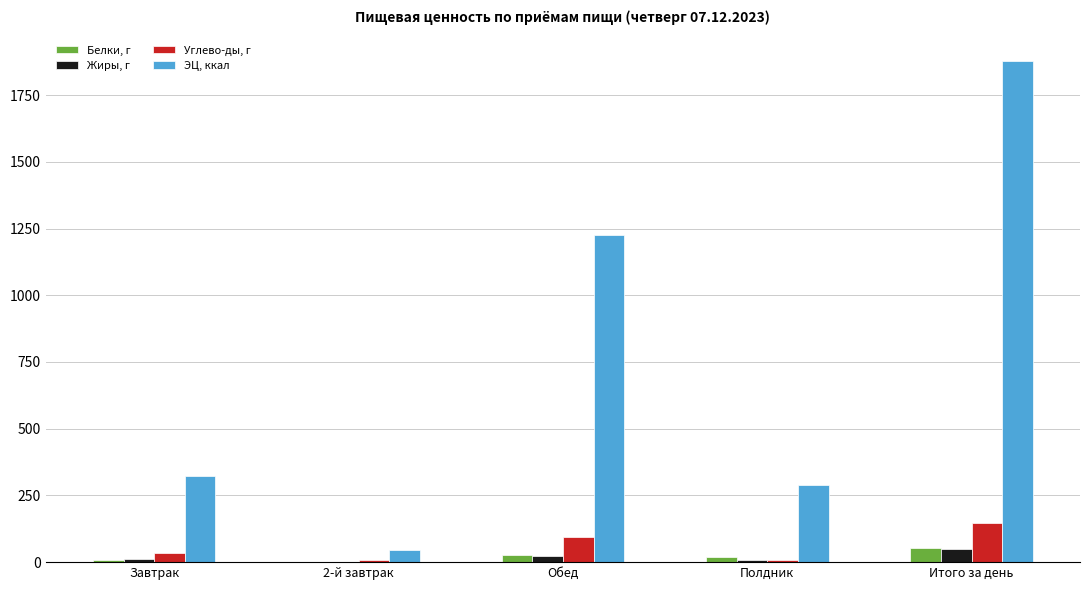

How many groups of bars are there?

5